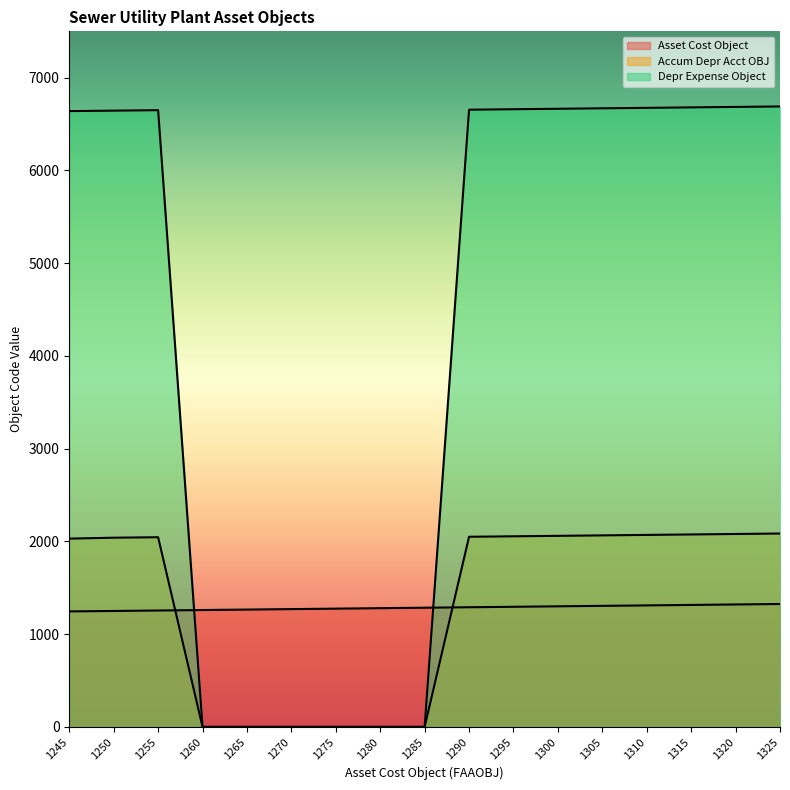

True or false: Asset Cost Object has more than 0 points higher than both neighbors.

False